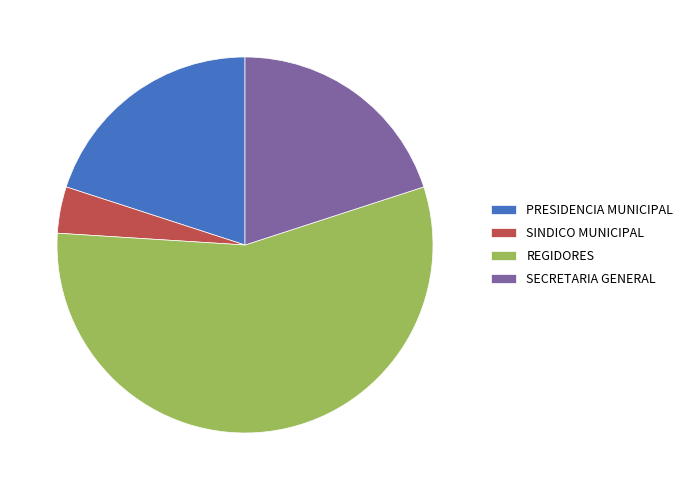

Is there a majority slice in this chart?

Yes